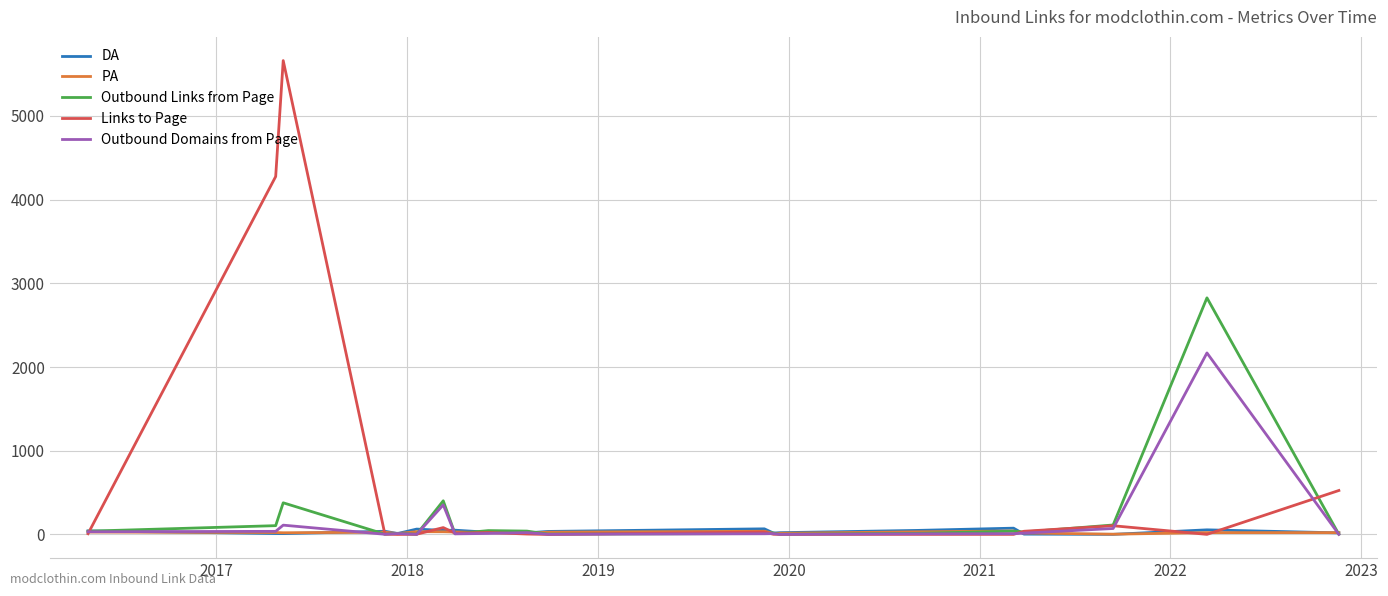

What is the highest value of the Outbound Domains from Page series?

2168